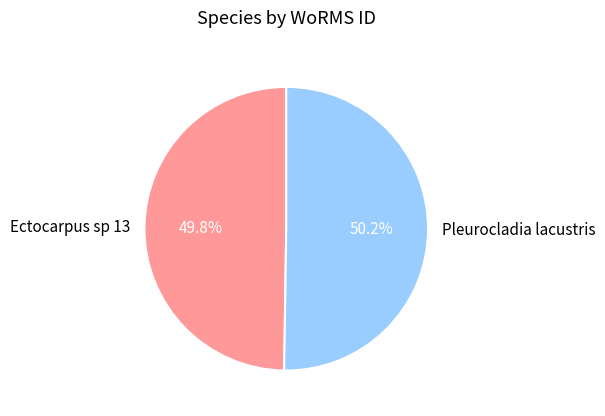

What percentage do Pleurocladia lacustris and Ectocarpus sp 13 together represent?

100.0%